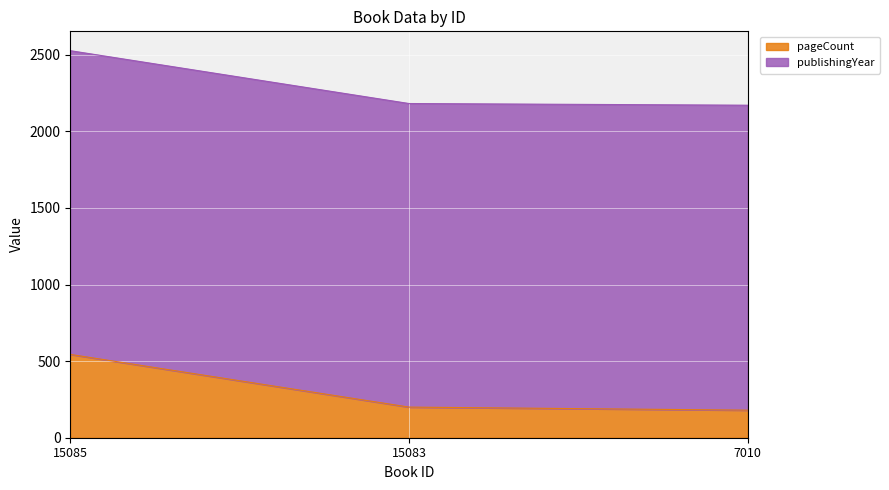

What is the average value of the pageCount series?

308